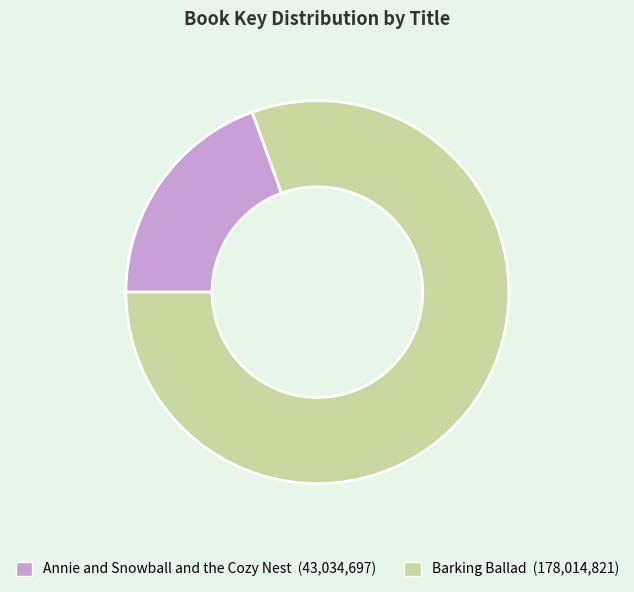

Is the sum of Annie and Snowball and the Cozy Nest and Barking Ballad greater than half?

Yes